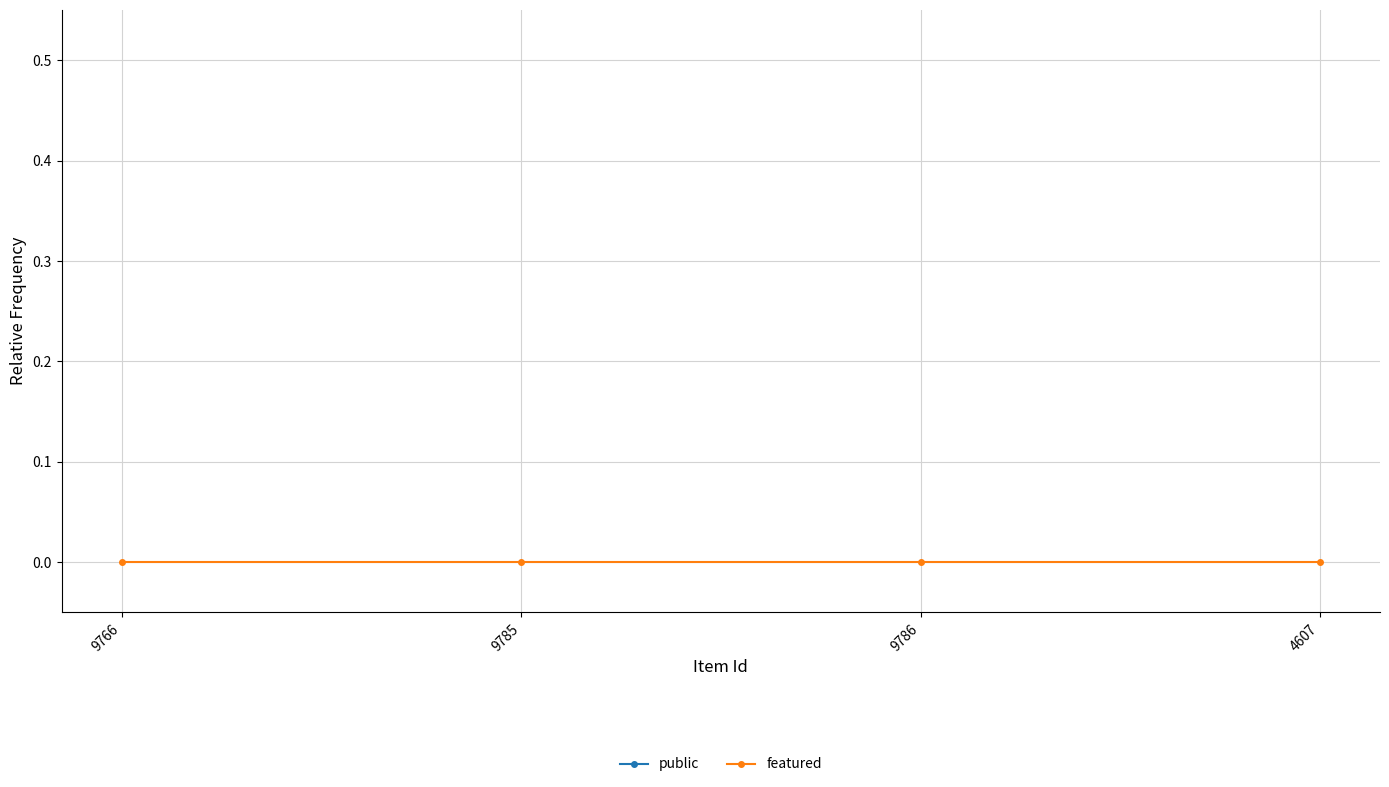

True or false: featured has a value of 0 at 9786.

True